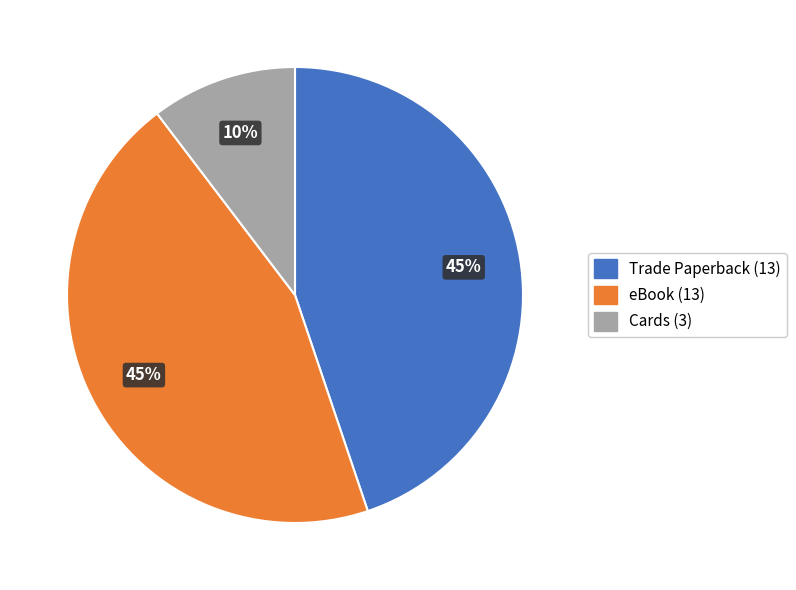

The Trade Paperback slice represents 45% of the pie. True or false?

True